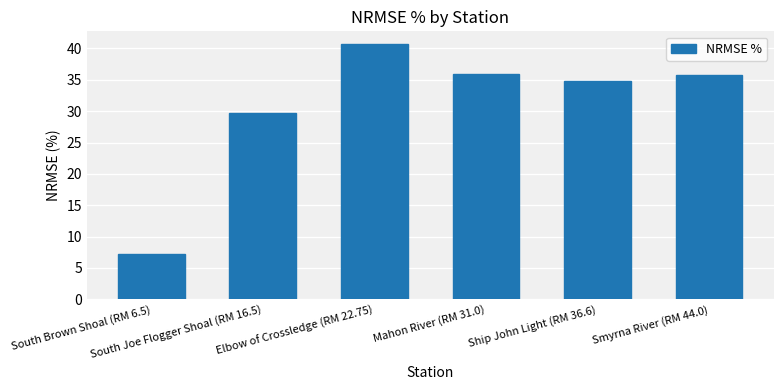

What is the difference between the maximum and minimum values?

33.4